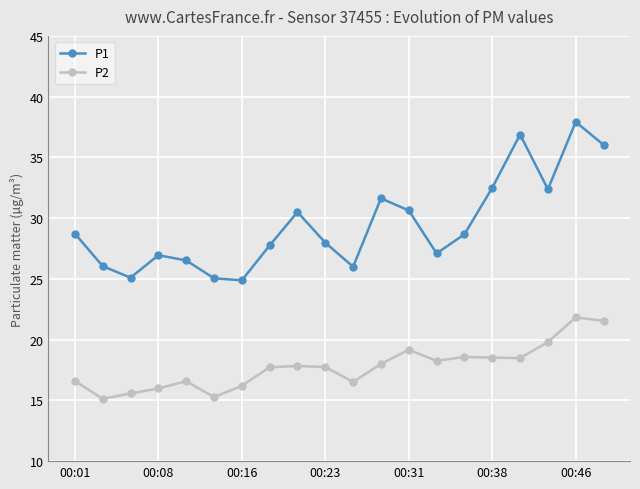

Which series has the widest spread of values?

P1